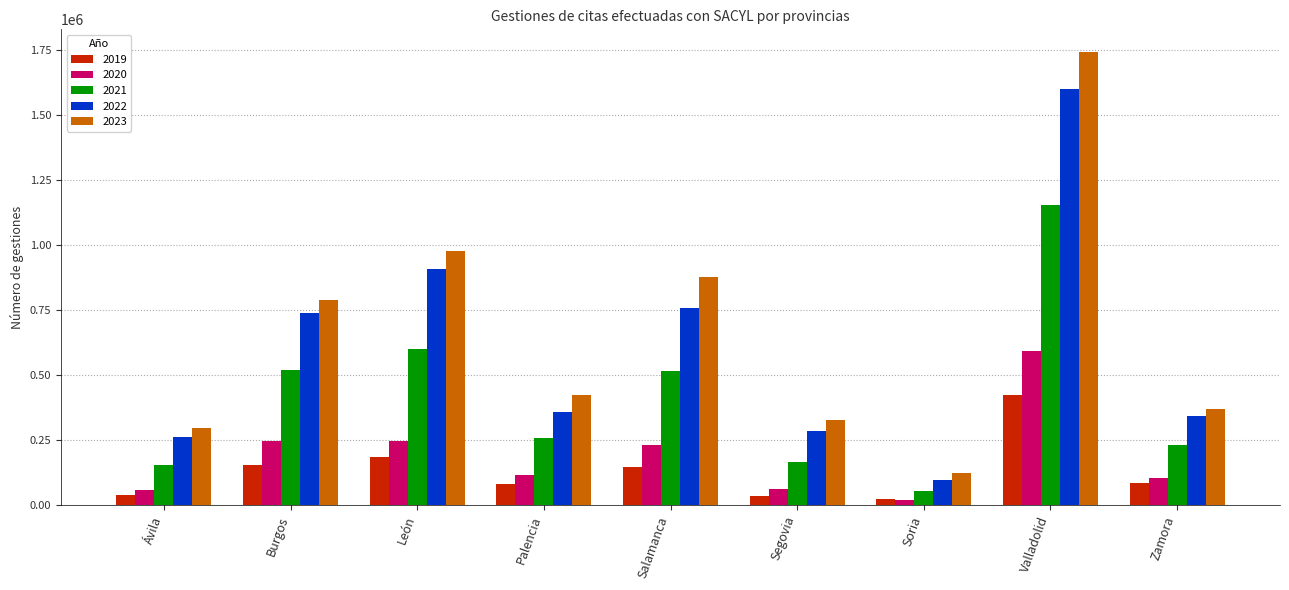

At how many categories does at least one series exceed 1290462?

1